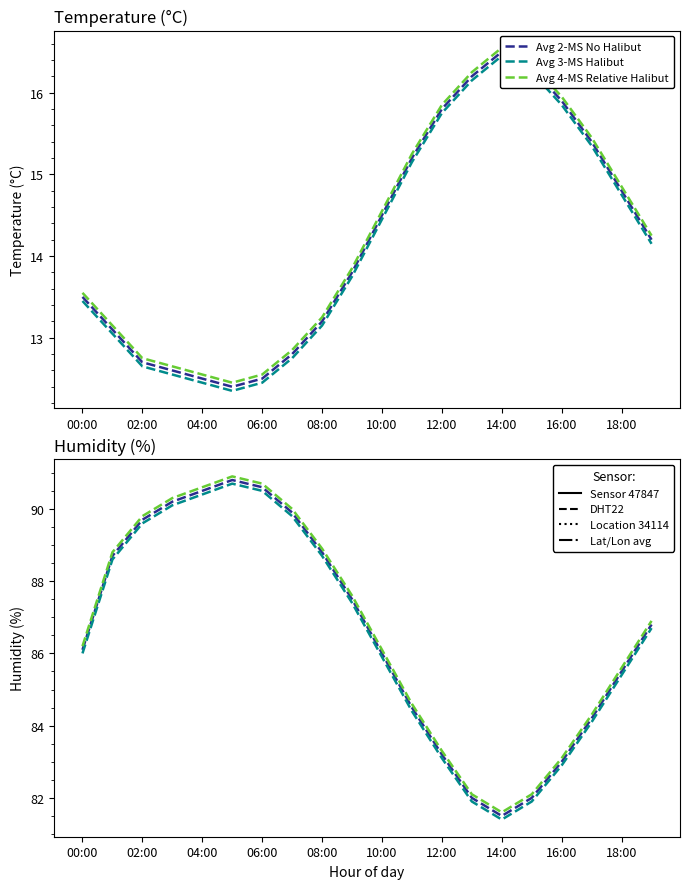

The value of Avg 4-MS Relative Halibut at 14:00 is 42.5. True or false?

False